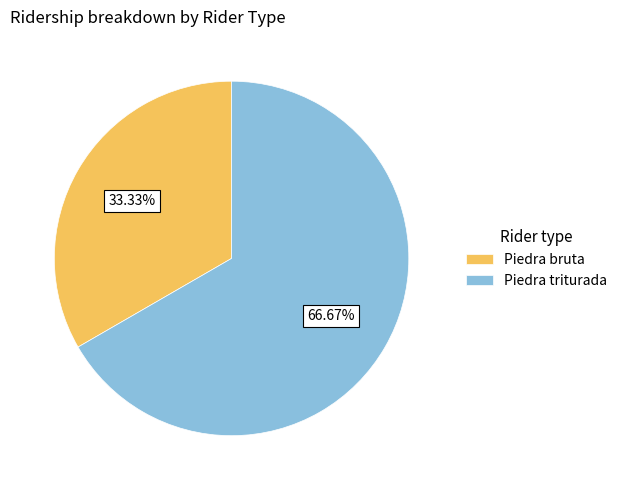

How many segments does this pie chart have?

2